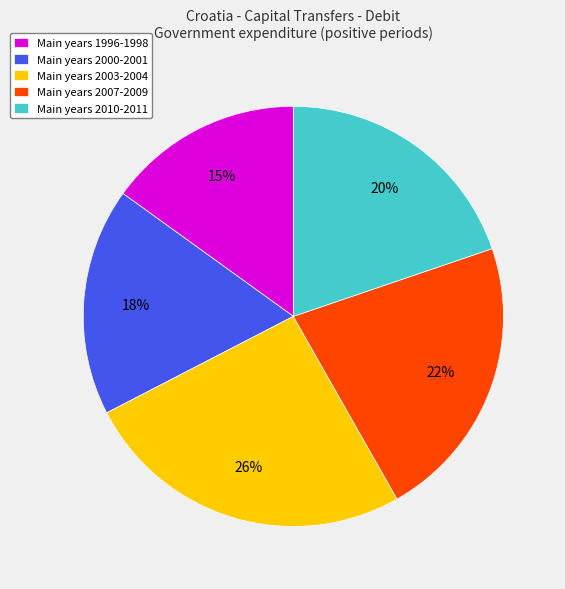

What is the smallest slice in the pie chart?

Main years 1996-1998